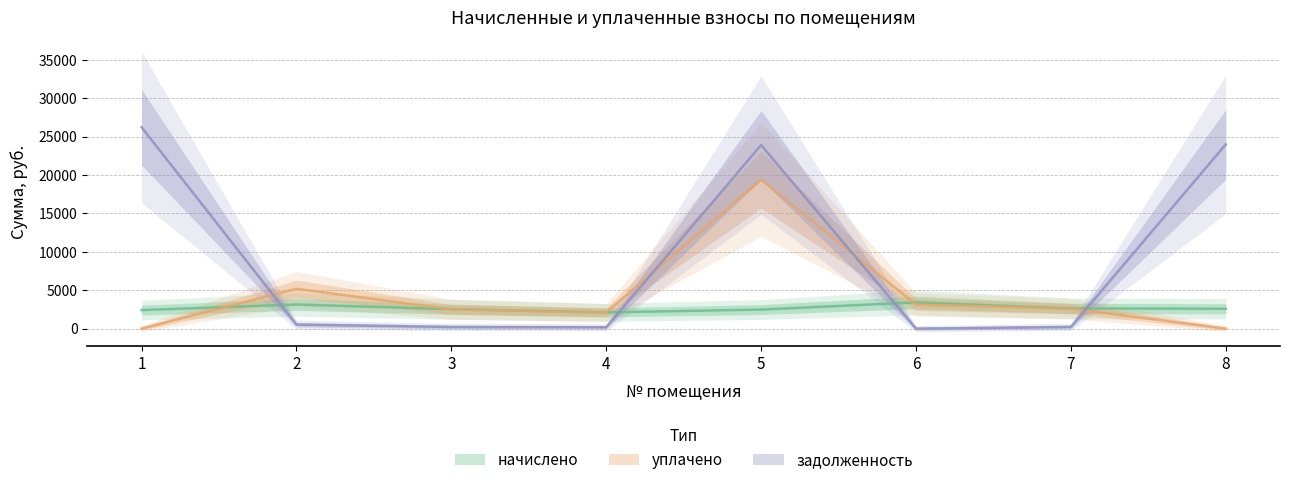

At which label does начислено reach its minimum?

4